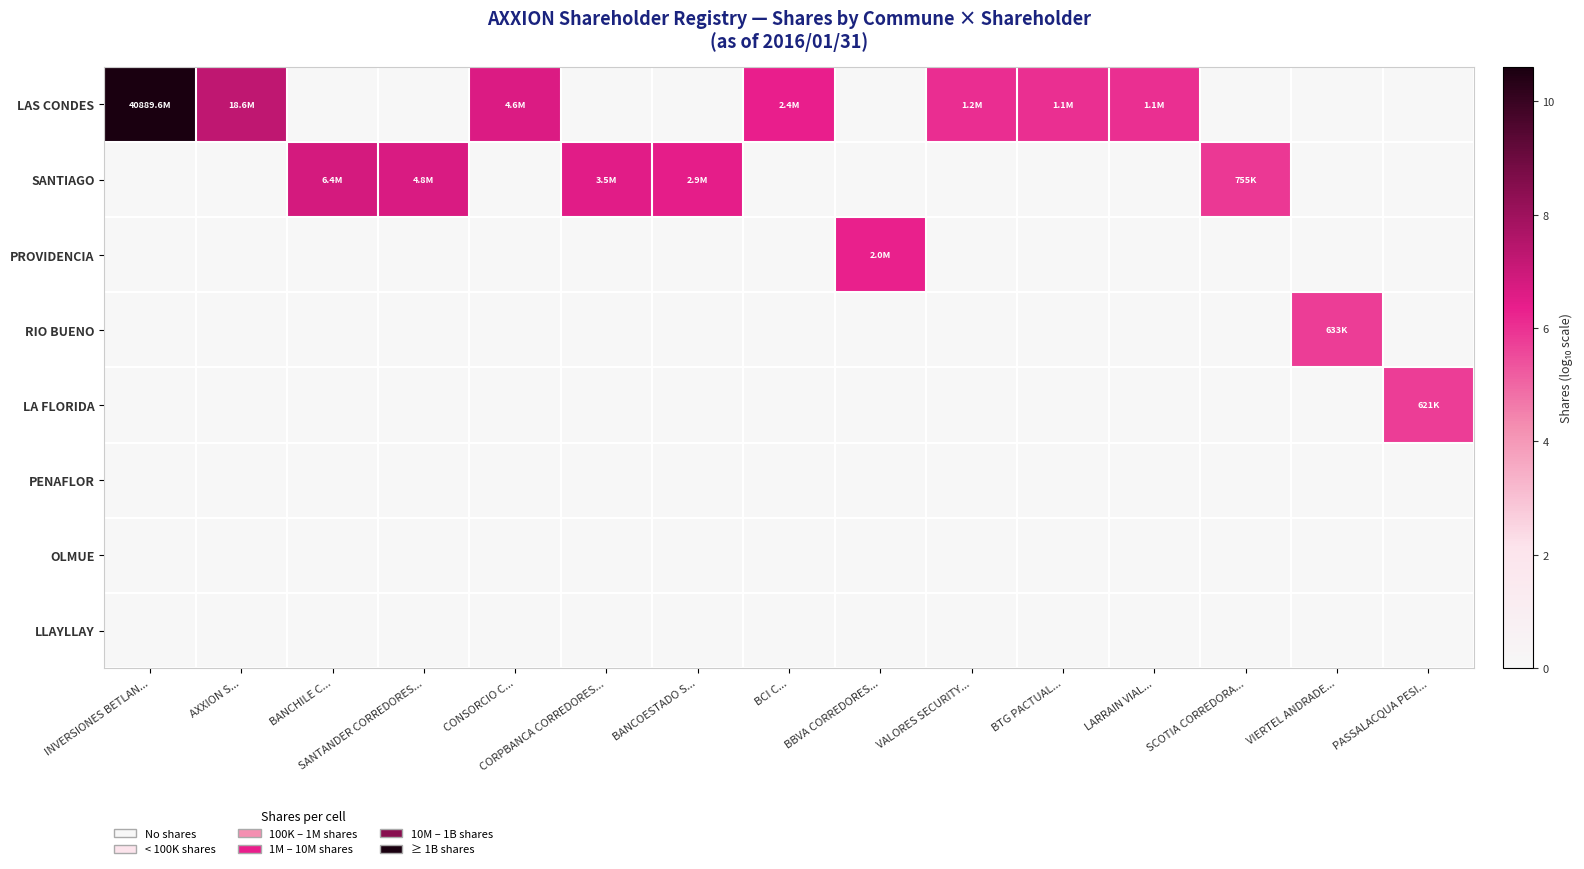

Reading right to left, list all the values displayed in this chart.

LAS CONDES: PASSALACQUA PESI...=0.0	VIERTEL ANDRADE...=0.0	SCOTIA CORREDORA...=0.0	LARRAIN VIAL...=6.0	BTG PACTUAL...=6.0	VALORES SECURITY...=6.1	BBVA CORREDORES...=0.0	BCI C...=6.4	BANCOESTADO S...=0.0	CORPBANCA CORREDORES...=0.0	CONSORCIO C...=6.7	SANTANDER CORREDORES...=0.0	BANCHILE C...=0.0	AXXION S...=7.3	INVERSIONES BETLAN...=10.6
SANTIAGO: PASSALACQUA PESI...=0.0	VIERTEL ANDRADE...=0.0	SCOTIA CORREDORA...=5.9	LARRAIN VIAL...=0.0	BTG PACTUAL...=0.0	VALORES SECURITY...=0.0	BBVA CORREDORES...=0.0	BCI C...=0.0	BANCOESTADO S...=6.5	CORPBANCA CORREDORES...=6.5	CONSORCIO C...=0.0	SANTANDER CORREDORES...=6.7	BANCHILE C...=6.8	AXXION S...=0.0	INVERSIONES BETLAN...=0.0
PROVIDENCIA: PASSALACQUA PESI...=0.0	VIERTEL ANDRADE...=0.0	SCOTIA CORREDORA...=0.0	LARRAIN VIAL...=0.0	BTG PACTUAL...=0.0	VALORES SECURITY...=0.0	BBVA CORREDORES...=6.3	BCI C...=0.0	BANCOESTADO S...=0.0	CORPBANCA CORREDORES...=0.0	CONSORCIO C...=0.0	SANTANDER CORREDORES...=0.0	BANCHILE C...=0.0	AXXION S...=0.0	INVERSIONES BETLAN...=0.0
RIO BUENO: PASSALACQUA PESI...=0.0	VIERTEL ANDRADE...=5.8	SCOTIA CORREDORA...=0.0	LARRAIN VIAL...=0.0	BTG PACTUAL...=0.0	VALORES SECURITY...=0.0	BBVA CORREDORES...=0.0	BCI C...=0.0	BANCOESTADO S...=0.0	CORPBANCA CORREDORES...=0.0	CONSORCIO C...=0.0	SANTANDER CORREDORES...=0.0	BANCHILE C...=0.0	AXXION S...=0.0	INVERSIONES BETLAN...=0.0
LA FLORIDA: PASSALACQUA PESI...=5.8	VIERTEL ANDRADE...=0.0	SCOTIA CORREDORA...=0.0	LARRAIN VIAL...=0.0	BTG PACTUAL...=0.0	VALORES SECURITY...=0.0	BBVA CORREDORES...=0.0	BCI C...=0.0	BANCOESTADO S...=0.0	CORPBANCA CORREDORES...=0.0	CONSORCIO C...=0.0	SANTANDER CORREDORES...=0.0	BANCHILE C...=0.0	AXXION S...=0.0	INVERSIONES BETLAN...=0.0
PENAFLOR: PASSALACQUA PESI...=0.0	VIERTEL ANDRADE...=0.0	SCOTIA CORREDORA...=0.0	LARRAIN VIAL...=0.0	BTG PACTUAL...=0.0	VALORES SECURITY...=0.0	BBVA CORREDORES...=0.0	BCI C...=0.0	BANCOESTADO S...=0.0	CORPBANCA CORREDORES...=0.0	CONSORCIO C...=0.0	SANTANDER CORREDORES...=0.0	BANCHILE C...=0.0	AXXION S...=0.0	INVERSIONES BETLAN...=0.0
OLMUE: PASSALACQUA PESI...=0.0	VIERTEL ANDRADE...=0.0	SCOTIA CORREDORA...=0.0	LARRAIN VIAL...=0.0	BTG PACTUAL...=0.0	VALORES SECURITY...=0.0	BBVA CORREDORES...=0.0	BCI C...=0.0	BANCOESTADO S...=0.0	CORPBANCA CORREDORES...=0.0	CONSORCIO C...=0.0	SANTANDER CORREDORES...=0.0	BANCHILE C...=0.0	AXXION S...=0.0	INVERSIONES BETLAN...=0.0
LLAYLLAY: PASSALACQUA PESI...=0.0	VIERTEL ANDRADE...=0.0	SCOTIA CORREDORA...=0.0	LARRAIN VIAL...=0.0	BTG PACTUAL...=0.0	VALORES SECURITY...=0.0	BBVA CORREDORES...=0.0	BCI C...=0.0	BANCOESTADO S...=0.0	CORPBANCA CORREDORES...=0.0	CONSORCIO C...=0.0	SANTANDER CORREDORES...=0.0	BANCHILE C...=0.0	AXXION S...=0.0	INVERSIONES BETLAN...=0.0